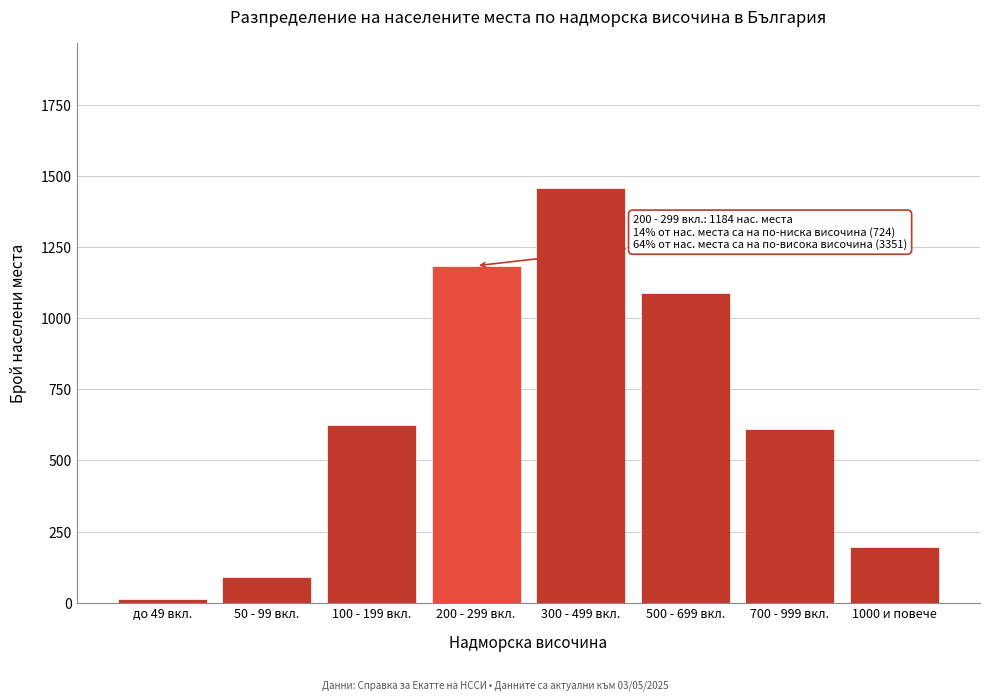

Reading left to right, list all the values displayed in this chart.

до 49 вкл.=12	50 - 99 вкл.=89	100 - 199 вкл.=623	200 - 299 вкл.=1184	300 - 499 вкл.=1456	500 - 699 вкл.=1087	700 - 999 вкл.=612	1000 и повече=196